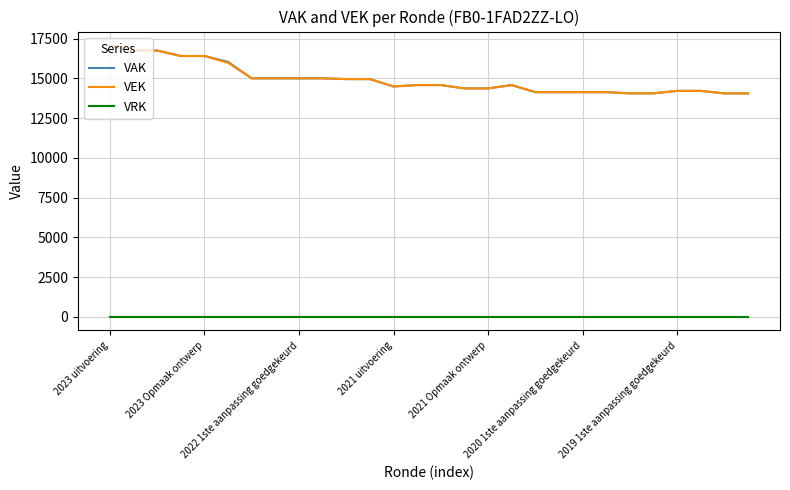

What are all the series names shown in the legend?

VAK, VEK, VRK